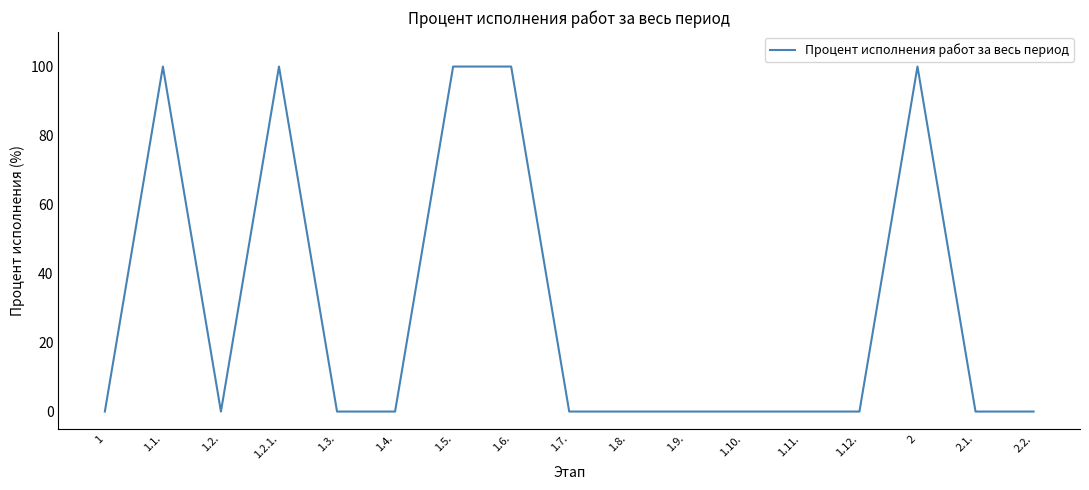

Reading right to left, list all the values displayed in this chart.

0	0	100	0	0	0	0	0	0	100	100	0	0	100	0	100	0